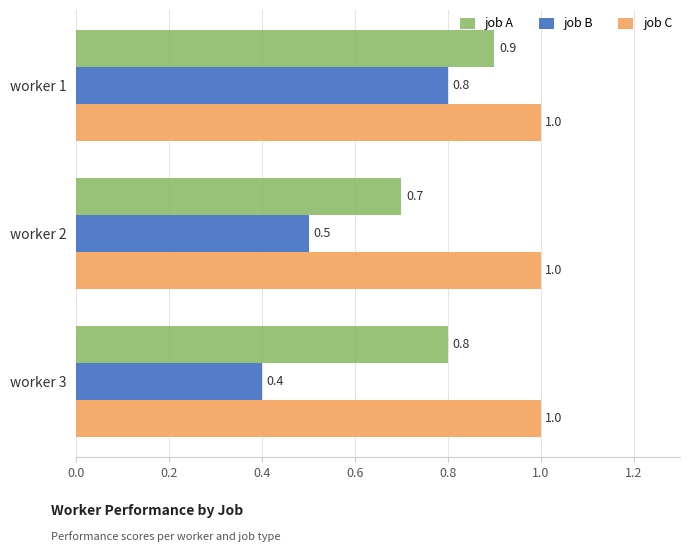

List the series in order of their overall mean, highest first.

job C, job A, job B